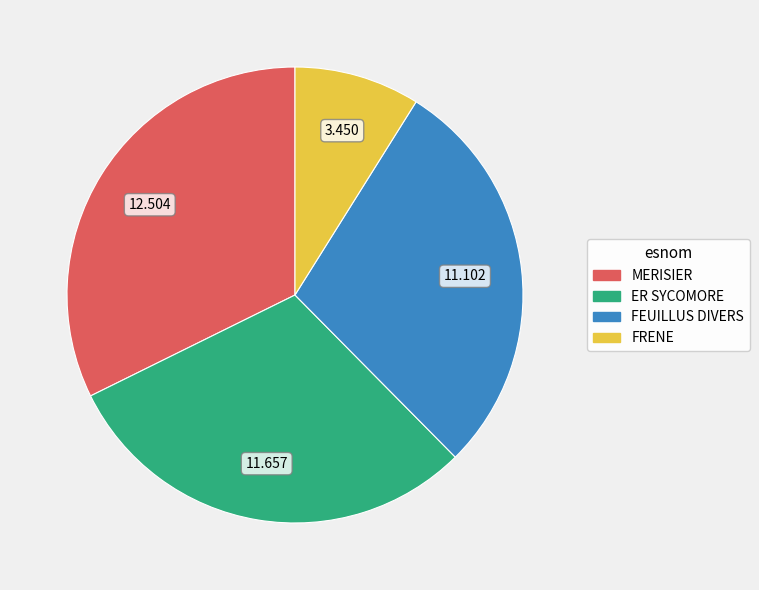

Is it true that FEUILLUS DIVERS is 29% of the pie?

True